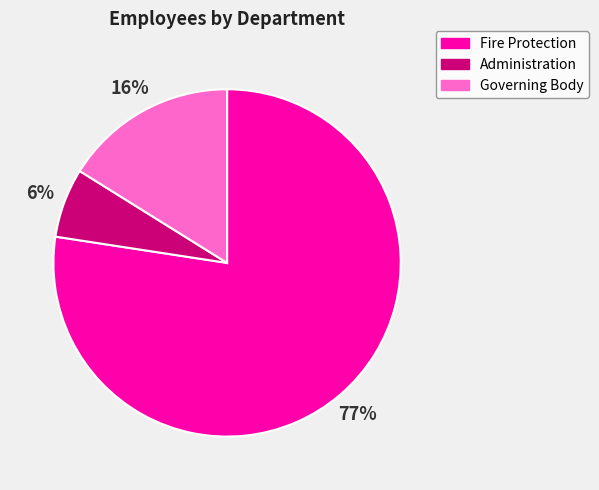

To the nearest percent, what percentage of the pie is Governing Body?

16%